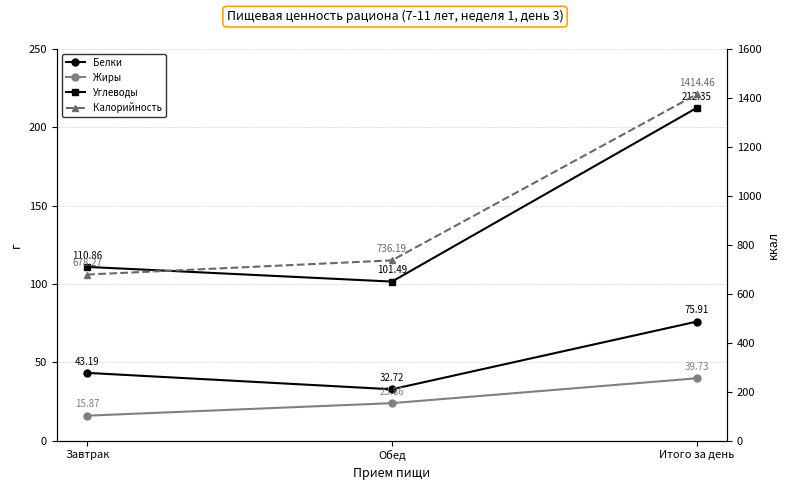

Is this an area chart (filled region under the line)?

No